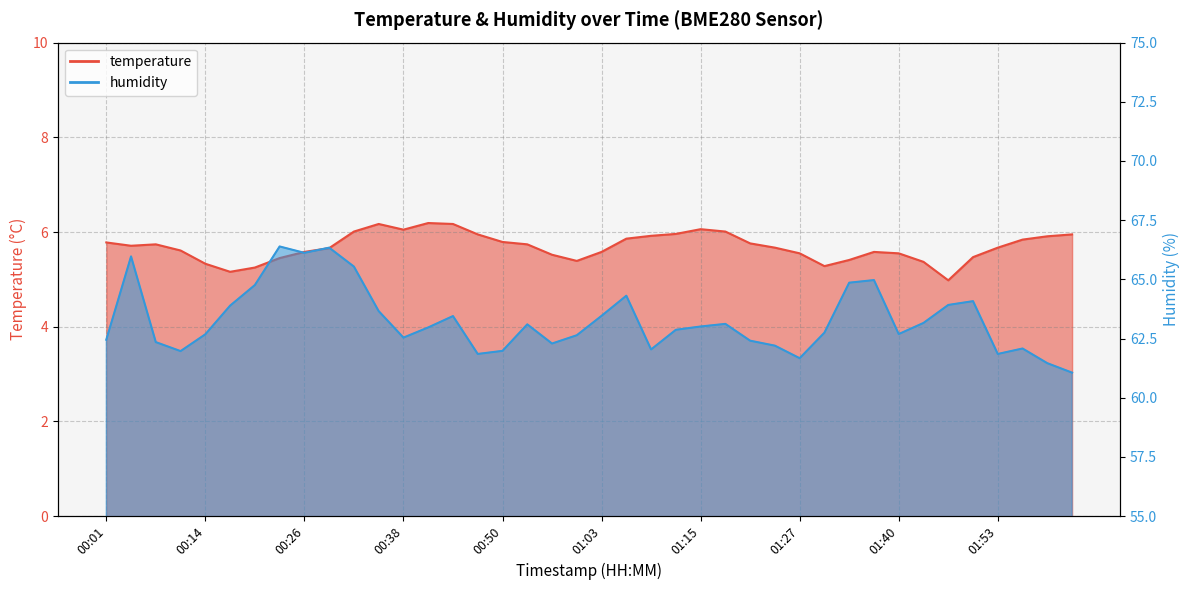

What is the value of the humidity point at the 28th from the left?

62.2